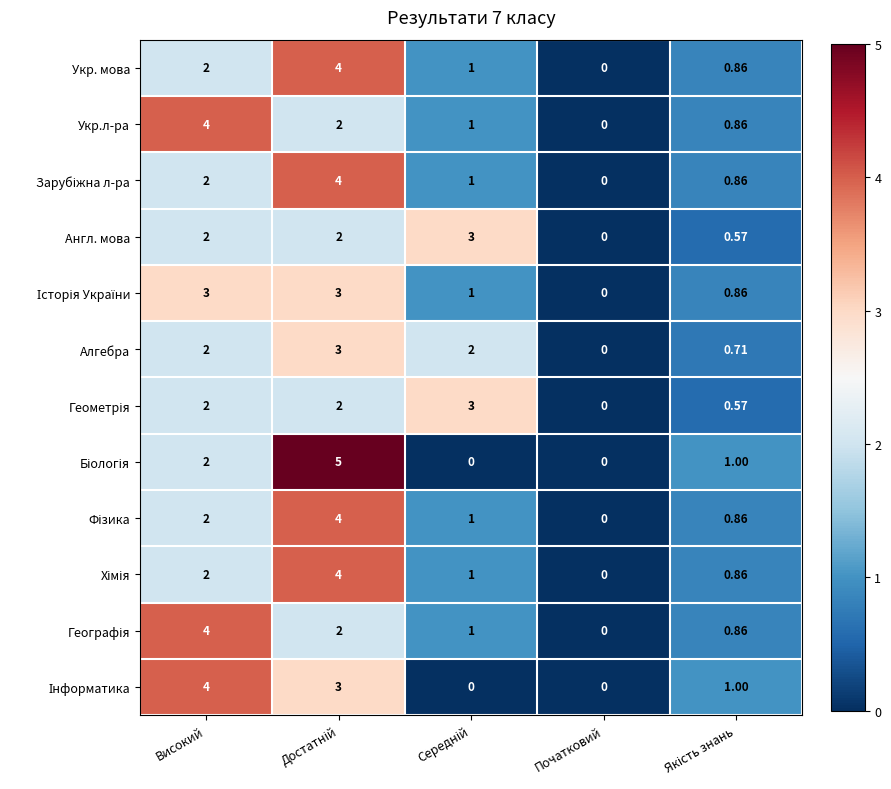

Which category has the lowest value in the Укр. мова series?

Початковий